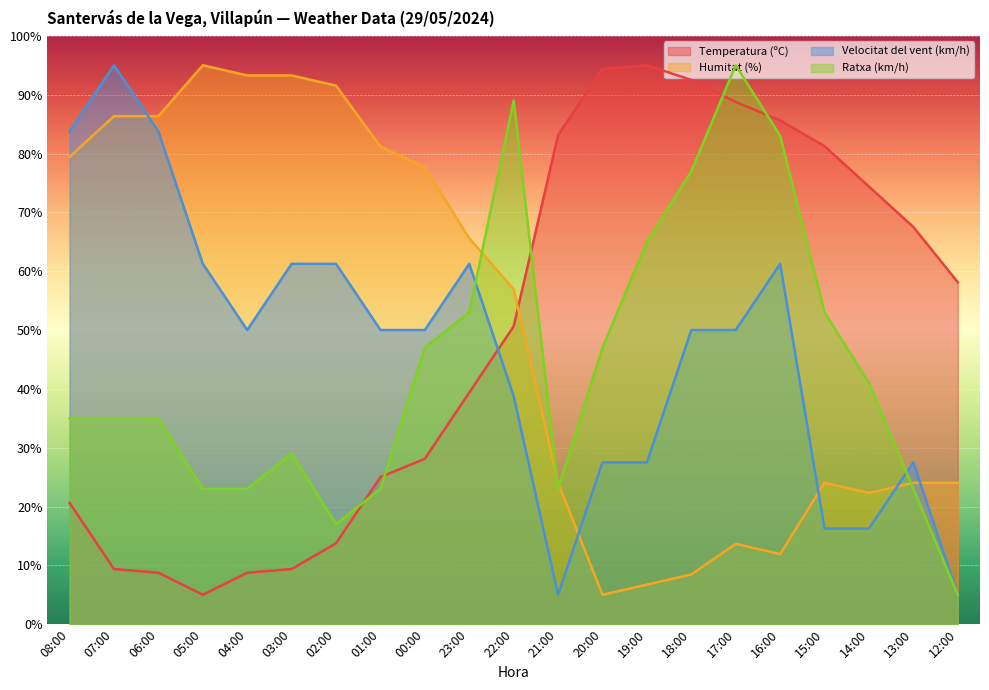

Rank the series by their average value, from lowest to highest.

Ratxa (km/h), Velocitat del vent (km/h), Temperatura (ºC), Humitat (%)